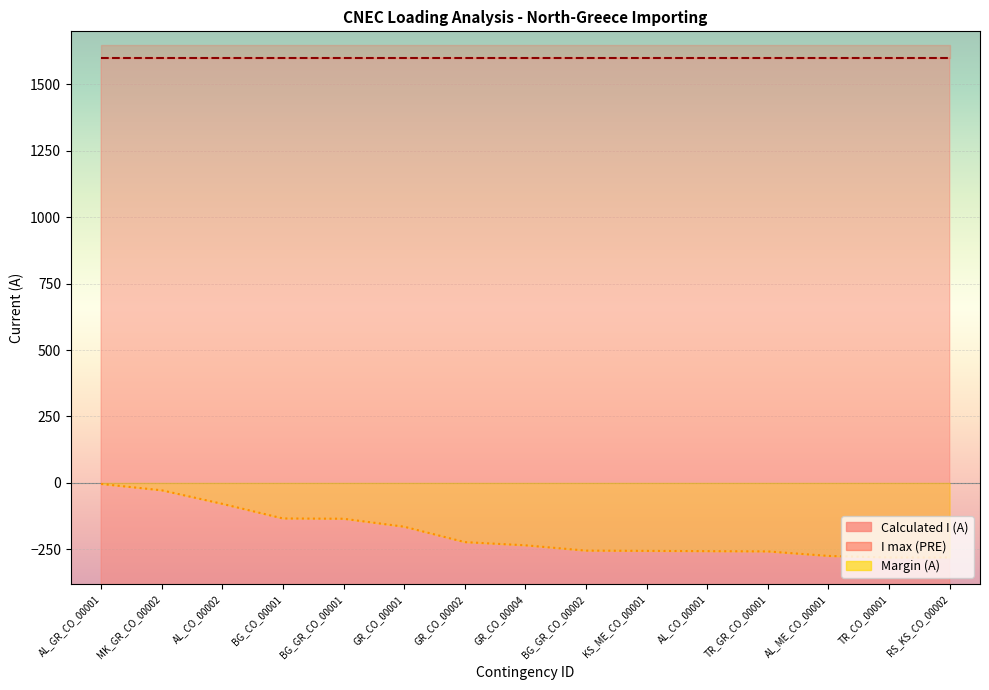

The value of Margin (A) at GR_CO_00002 is -223. True or false?

True